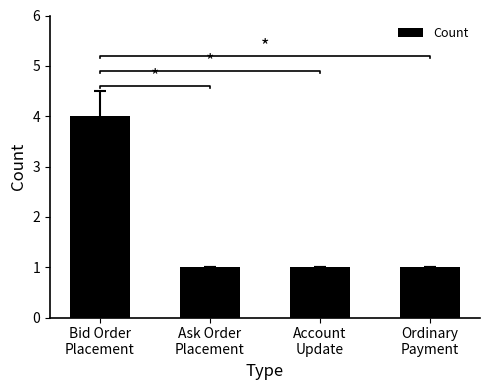

What is the sum of all values?

7